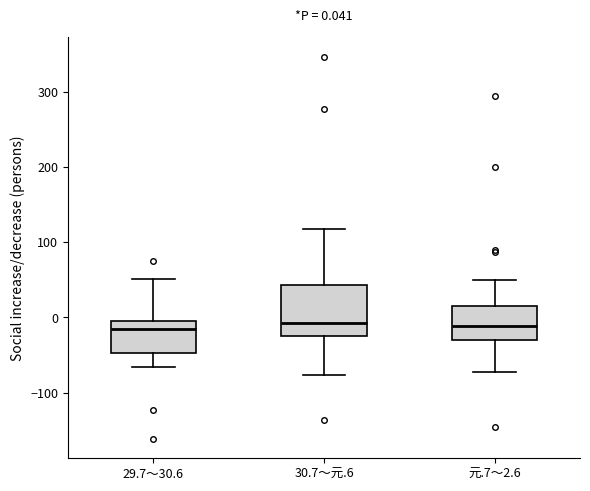

Which box is the tallest, from its lower edge to its upper edge?

30.7～元.6